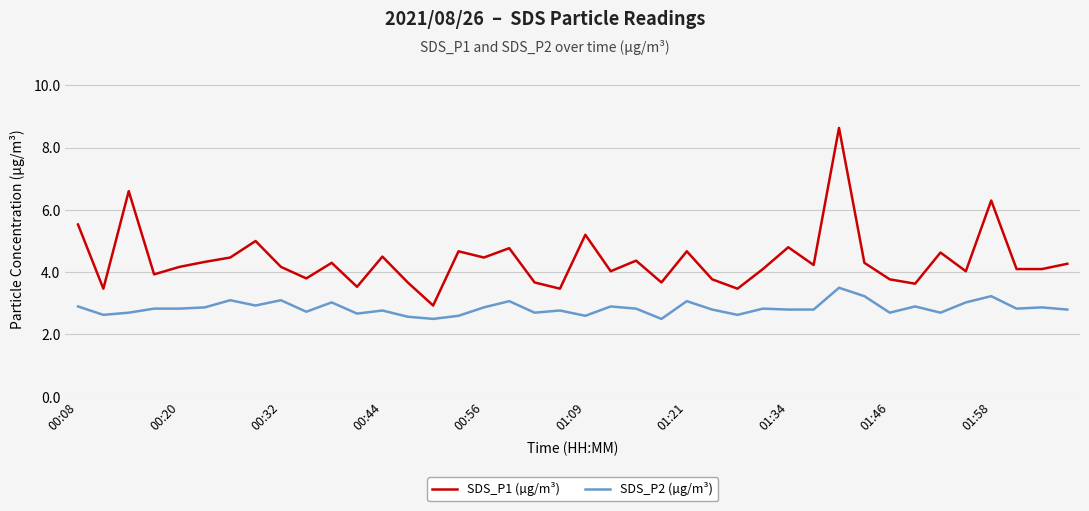

Rank the series by their maximum value, from lowest to highest.

SDS_P2 (µg/m³), SDS_P1 (µg/m³)